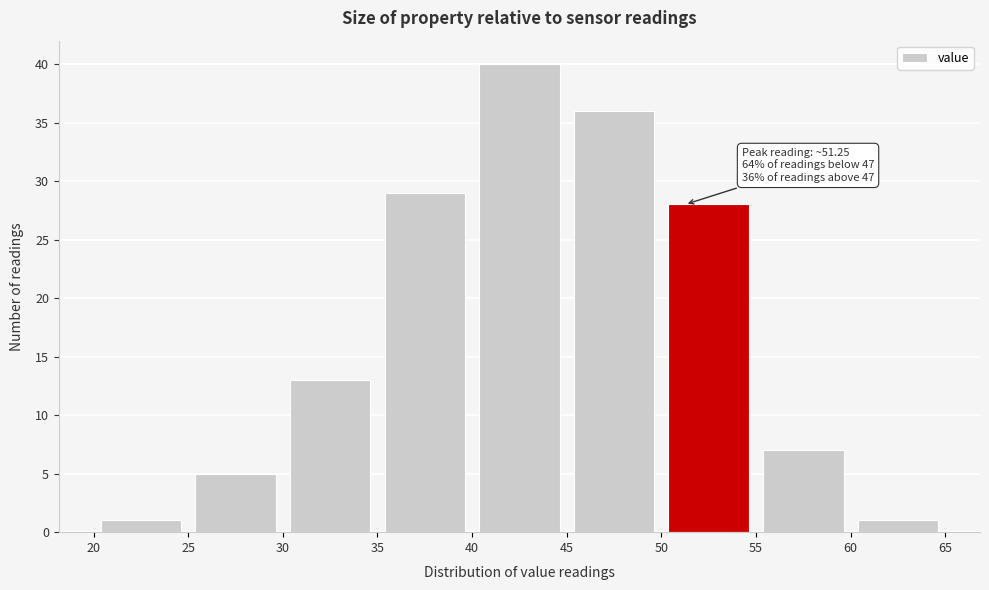

Over which range of the x-axis is the bar tallest?

40 to 45